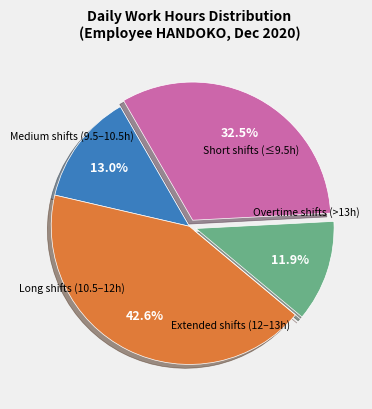

Is there a majority slice in this chart?

No